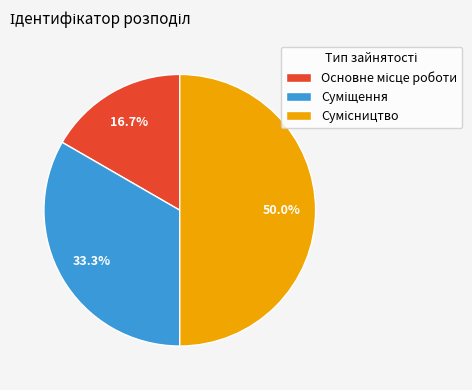

To the nearest percent, what is the difference between the largest and smallest slice percentages?

33%